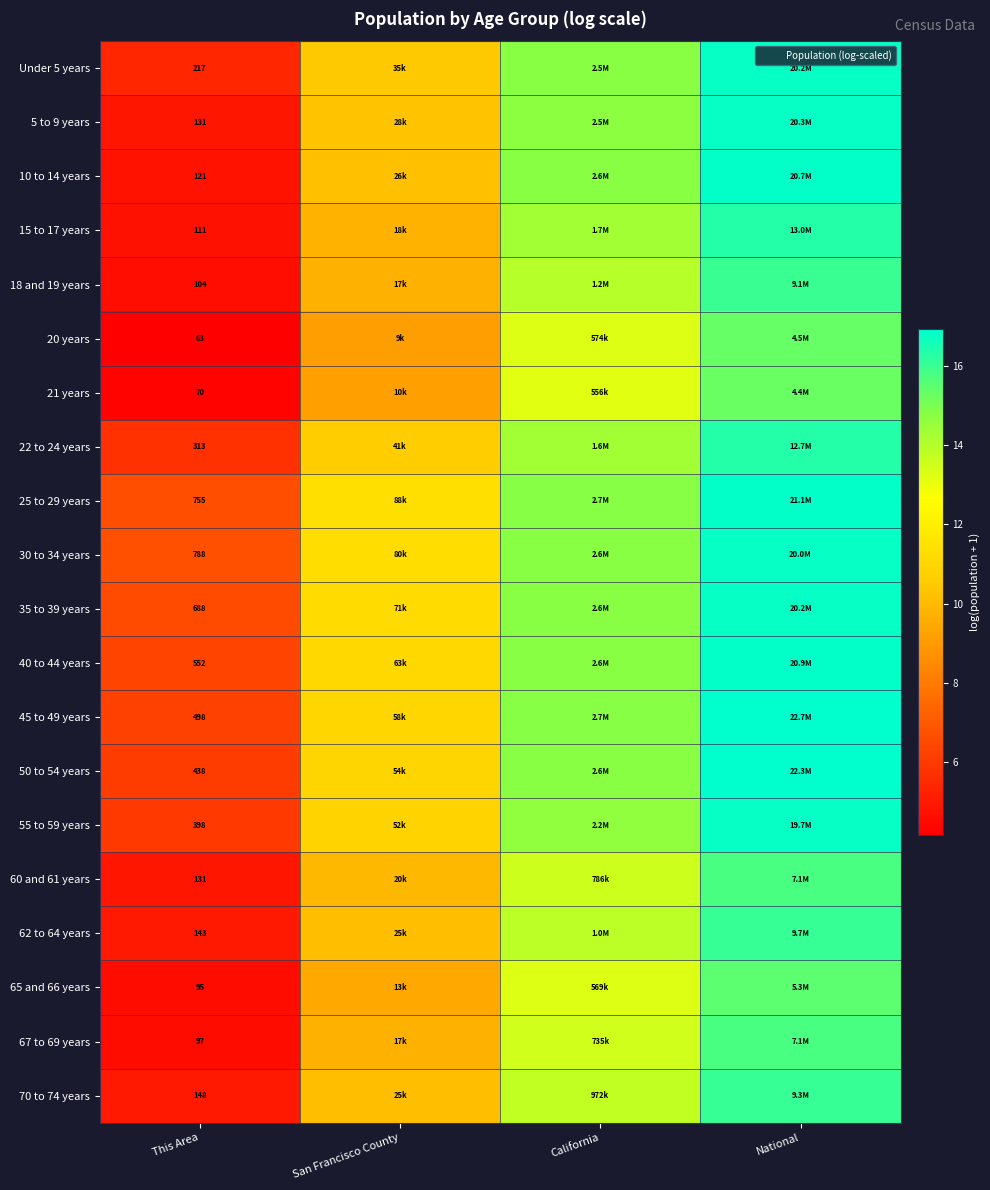

At California, list the series in order from largest to smallest.

25 to 29 years, 45 to 49 years, 40 to 44 years, 10 to 14 years, 35 to 39 years, 30 to 34 years, 50 to 54 years, Under 5 years, 5 to 9 years, 55 to 59 years, 15 to 17 years, 22 to 24 years, 18 and 19 years, 62 to 64 years, 70 to 74 years, 60 and 61 years, 67 to 69 years, 20 years, 65 and 66 years, 21 years